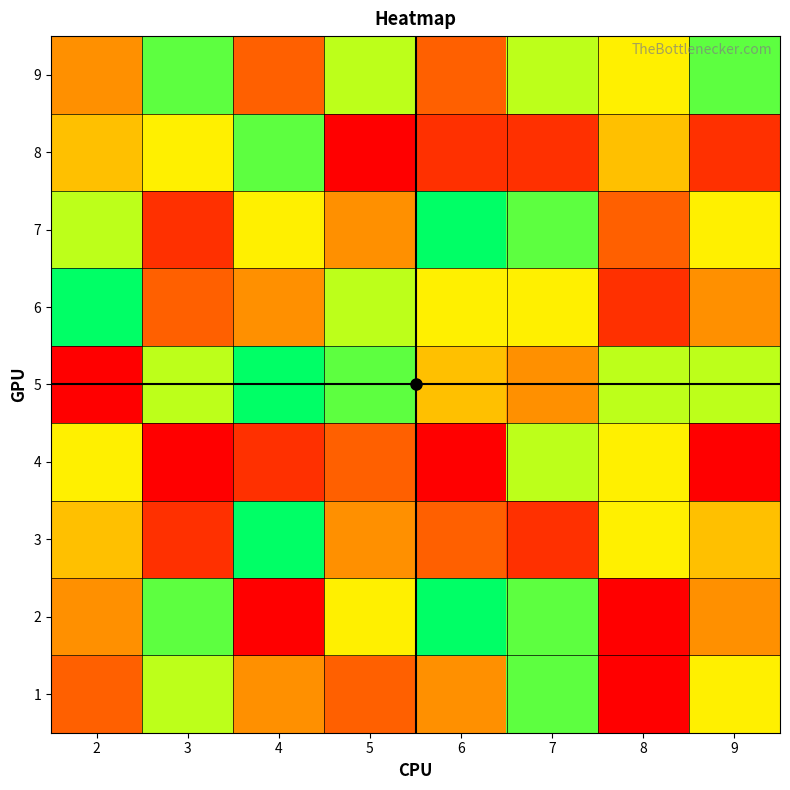

Reading left to right, list all the values displayed in this chart.

1: 2=3	3=7	4=4	5=3	6=4	7=8	8=1	9=6
2: 2=4	3=8	4=1	5=6	6=9	7=8	8=1	9=4
3: 2=5	3=2	4=9	5=4	6=3	7=2	8=6	9=5
4: 2=6	3=1	4=2	5=3	6=1	7=7	8=6	9=1
5: 2=1	3=7	4=9	5=8	6=5	7=4	8=7	9=7
6: 2=9	3=3	4=4	5=7	6=6	7=6	8=2	9=4
7: 2=7	3=2	4=6	5=4	6=9	7=8	8=3	9=6
8: 2=5	3=6	4=8	5=1	6=2	7=2	8=5	9=2
9: 2=4	3=8	4=3	5=7	6=3	7=7	8=6	9=8